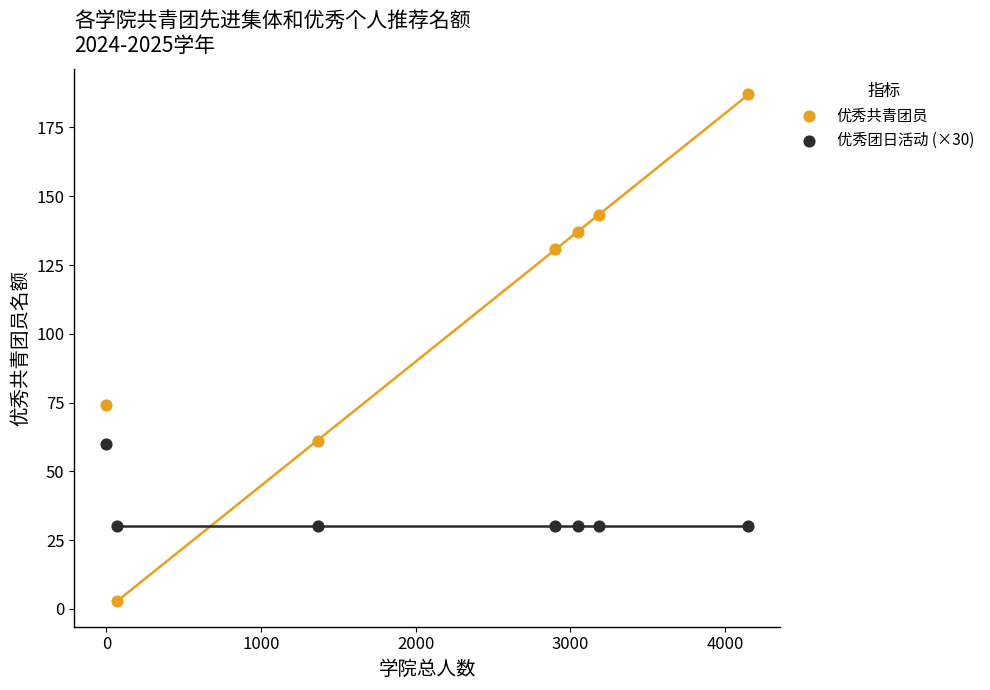

Which series reaches the maximum Y coordinate?

优秀共青团员